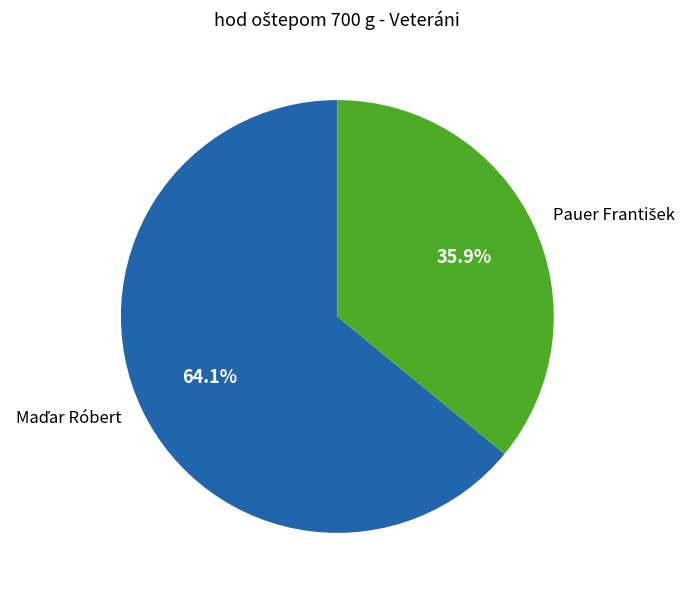

Does any single category account for the majority?

Yes